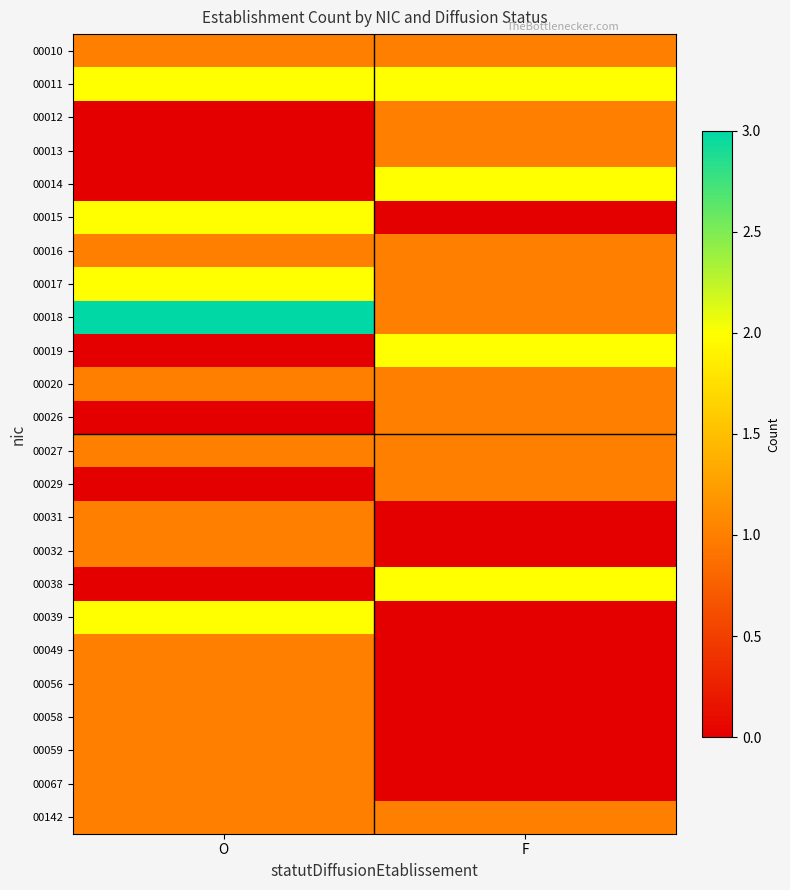

Reading left to right, what are all the values shown in this chart?

00010: O=1	F=1
00011: O=2	F=2
00012: O=0	F=1
00013: O=0	F=1
00014: O=0	F=2
00015: O=2	F=0
00016: O=1	F=1
00017: O=2	F=1
00018: O=3	F=1
00019: O=0	F=2
00020: O=1	F=1
00026: O=0	F=1
00027: O=1	F=1
00029: O=0	F=1
00031: O=1	F=0
00032: O=1	F=0
00038: O=0	F=2
00039: O=2	F=0
00049: O=1	F=0
00056: O=1	F=0
00058: O=1	F=0
00059: O=1	F=0
00067: O=1	F=0
00142: O=1	F=1